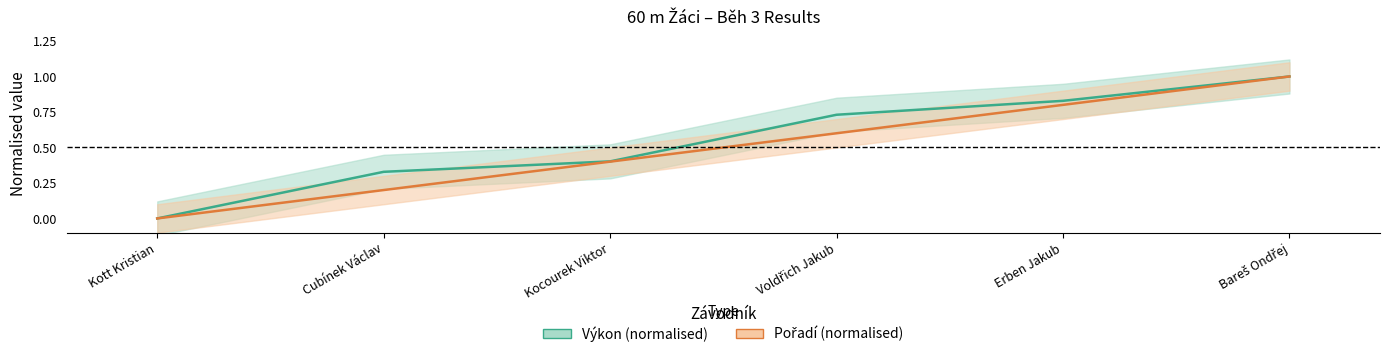

List the series in order of their peak value, highest first.

Pořadí, Výkon